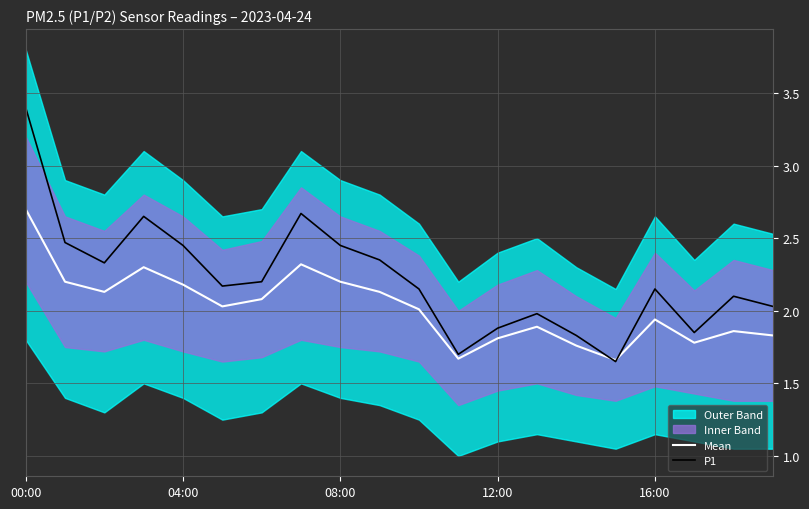

Does the chart display data point markers on the line(s)?

No